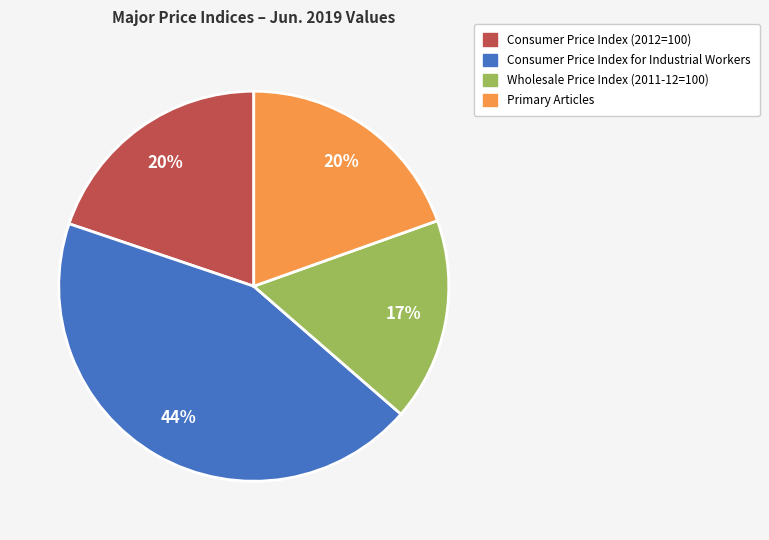

Combined, do Primary Articles and Consumer Price Index (2012=100) account for over 50%?

No